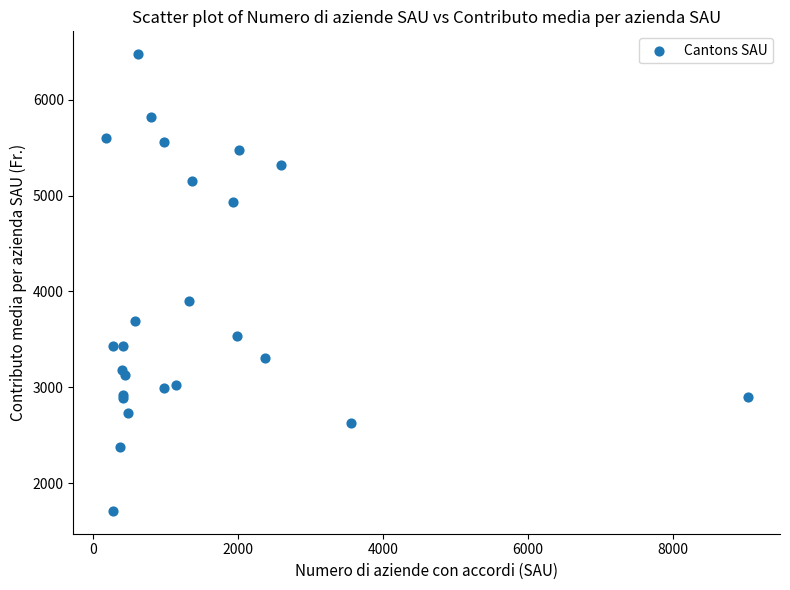

What Y value in the scatter plot is closest to 4093?

3903